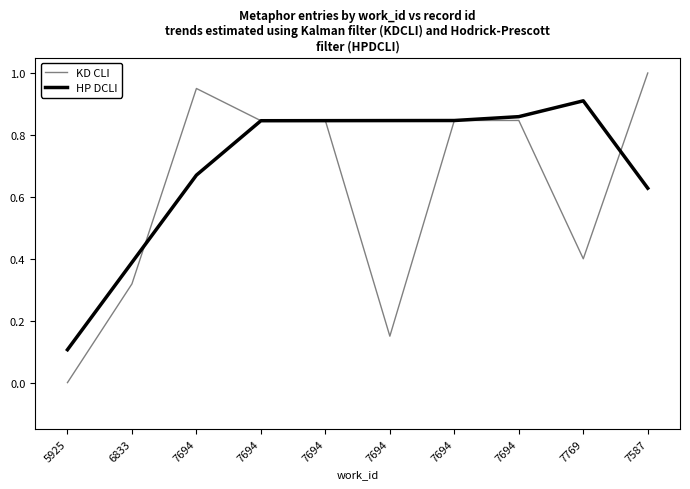

True or false: KD CLI and HP DCLI cross at least once.

True